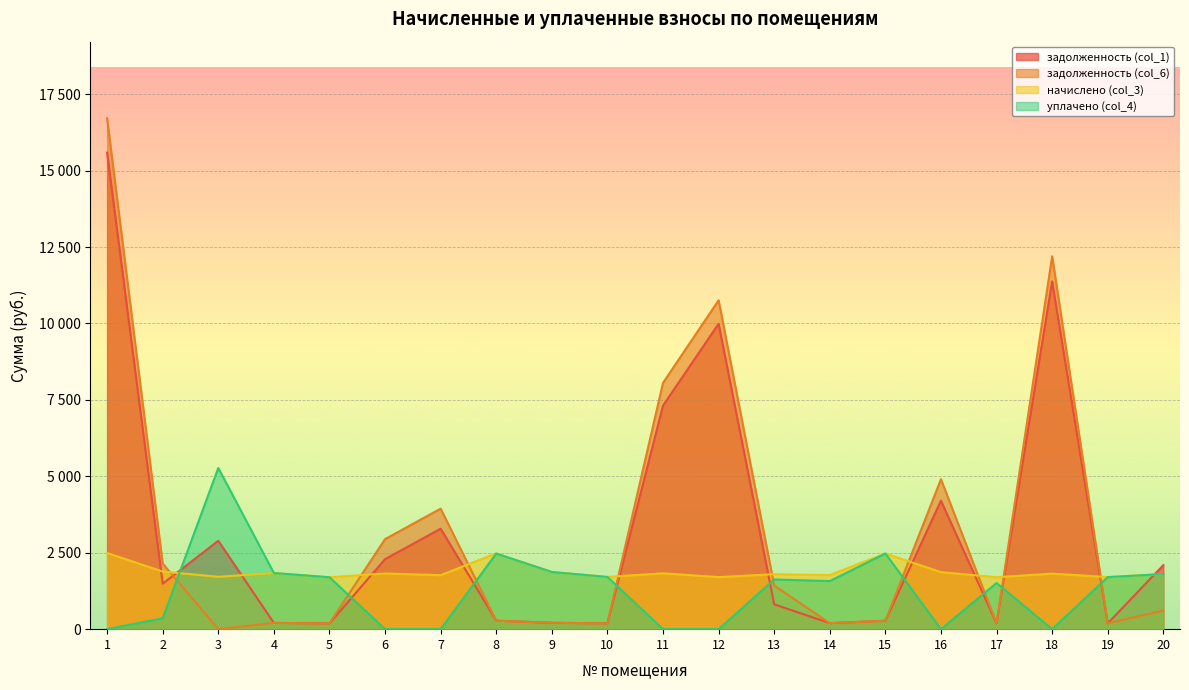

What is the value of the уплачено (col_4) point at the 8th from the left?

2472.3